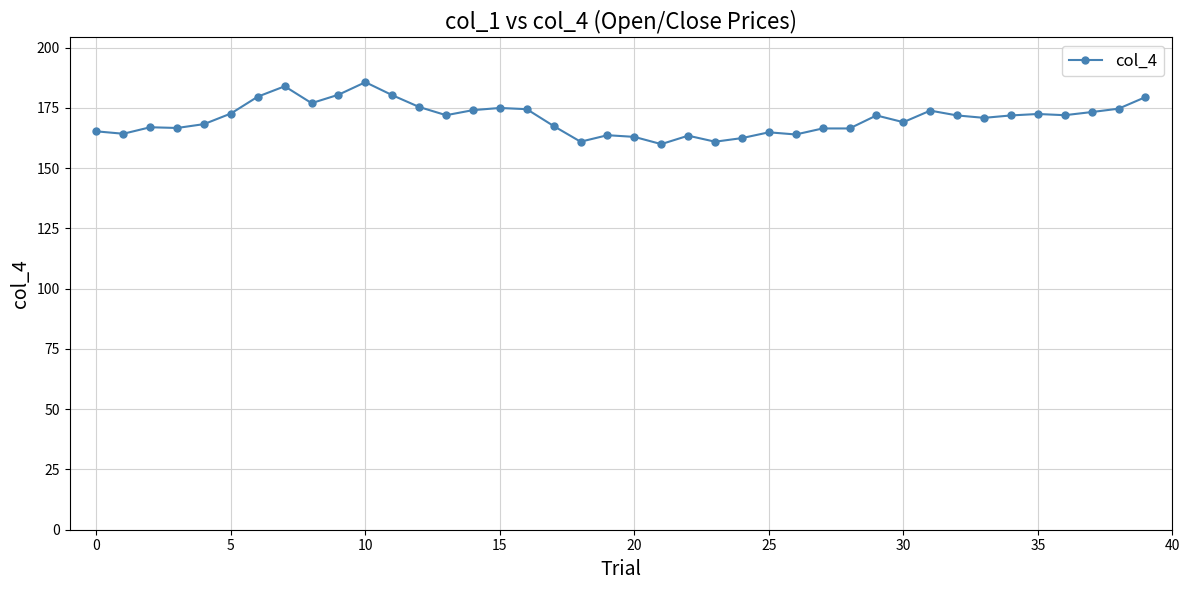

What is the average value?

170.7